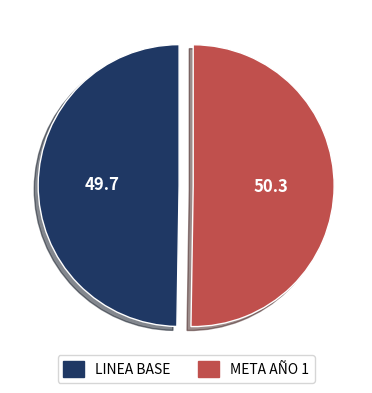

Do LINEA BASE and META AÑO 1 together represent more than half of the pie?

Yes